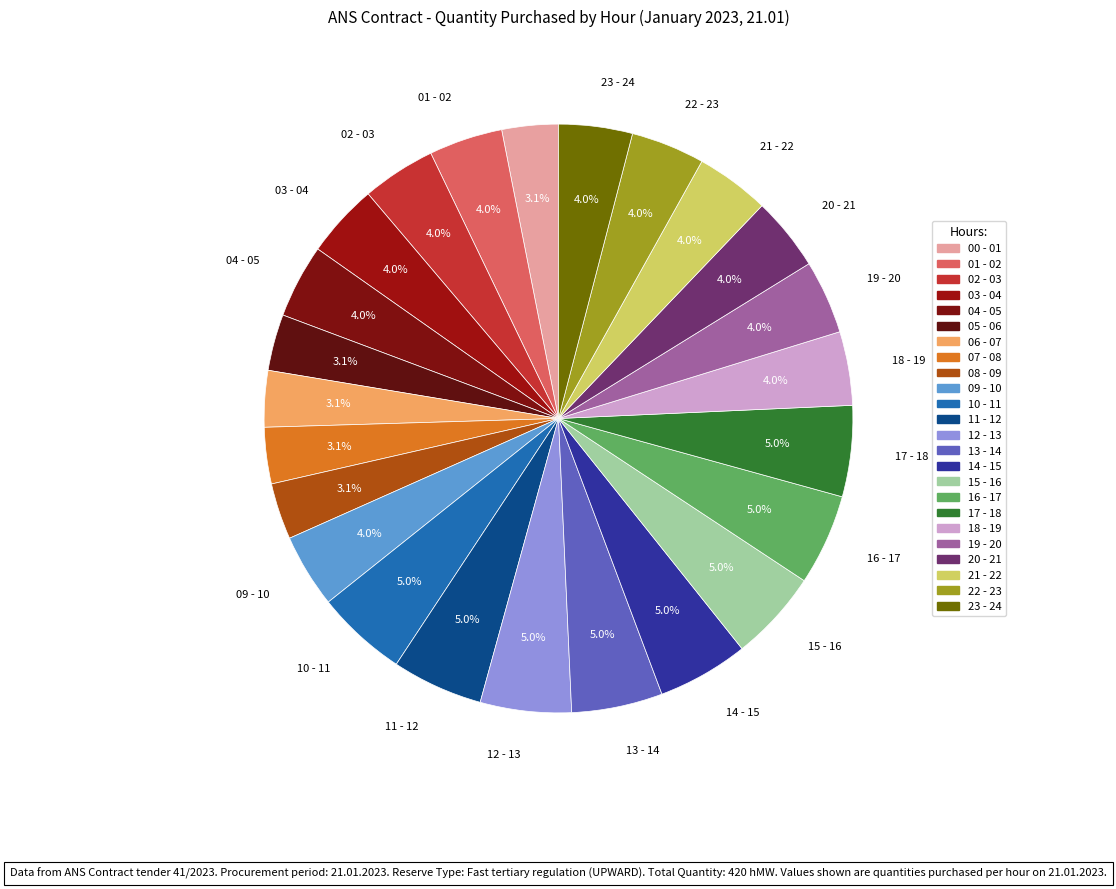

Does 20 - 21 represent more than half of the total?

No